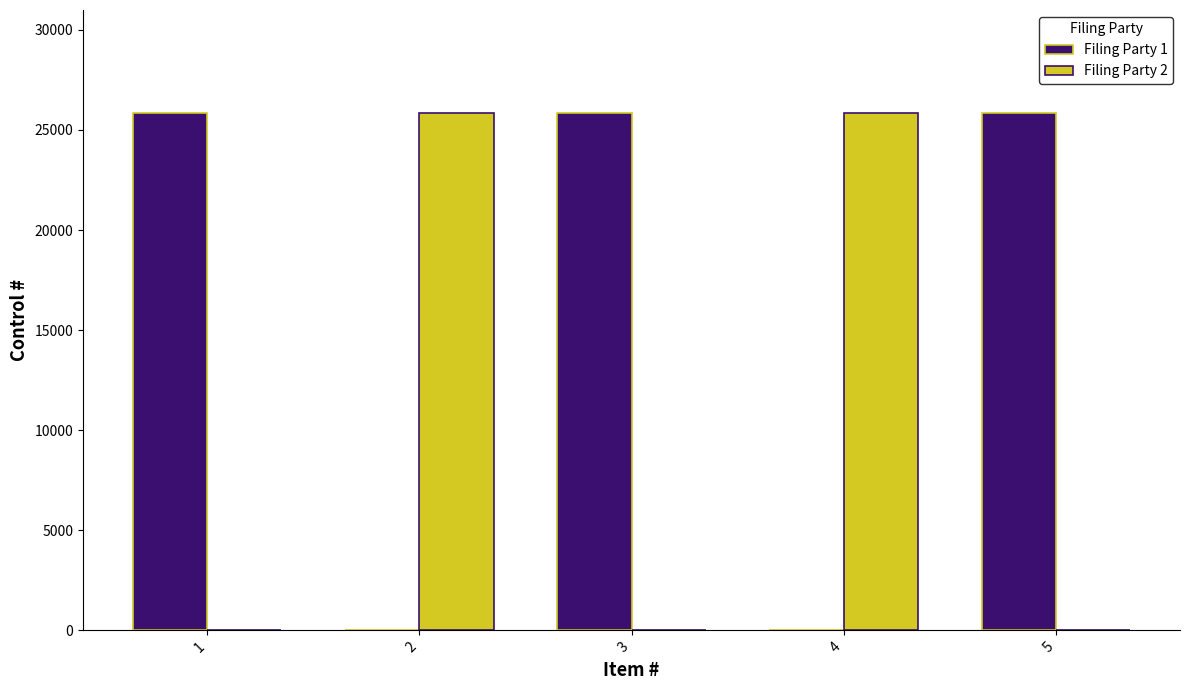

Are the bars horizontal?

No